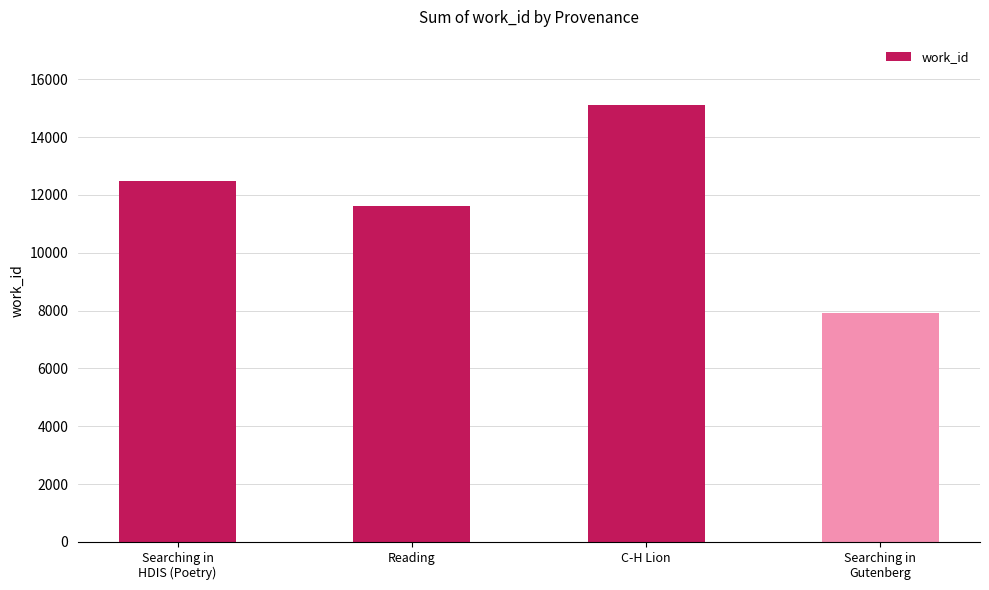

Rank the categories by value from highest to lowest.

C-H Lion, Searching in
HDIS (Poetry), Reading, Searching in
Gutenberg